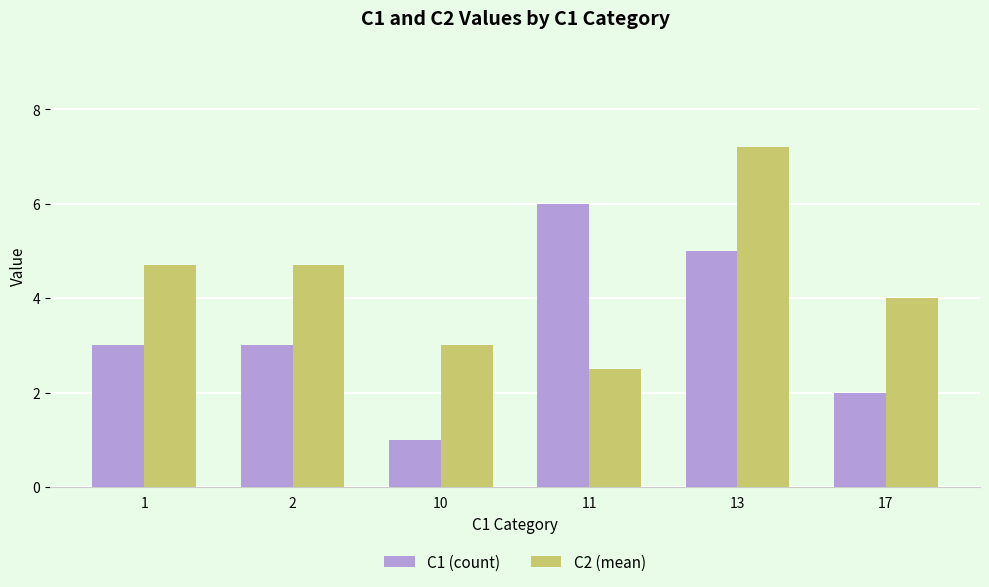

List the series in order of their peak value, lowest first.

C1 (count), C2 (mean)